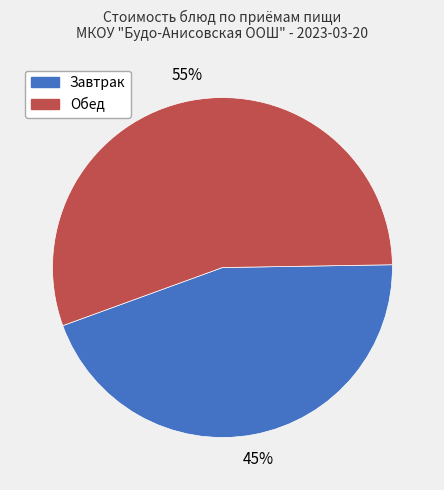

Combined, do Завтрак and Обед account for over 50%?

Yes